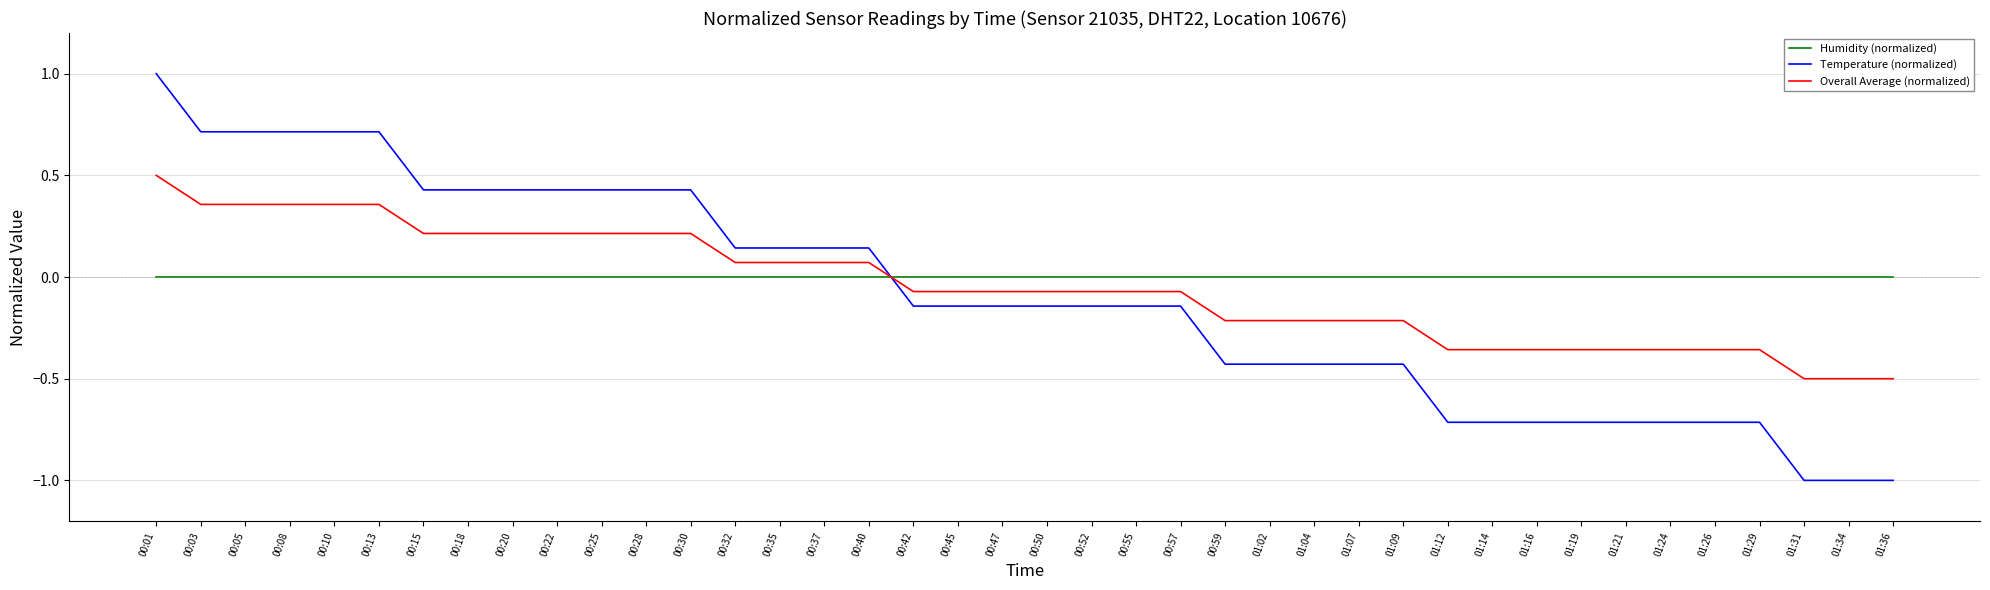

Which series changed the most between 00:25 and 01:02?

Temperature (normalized)